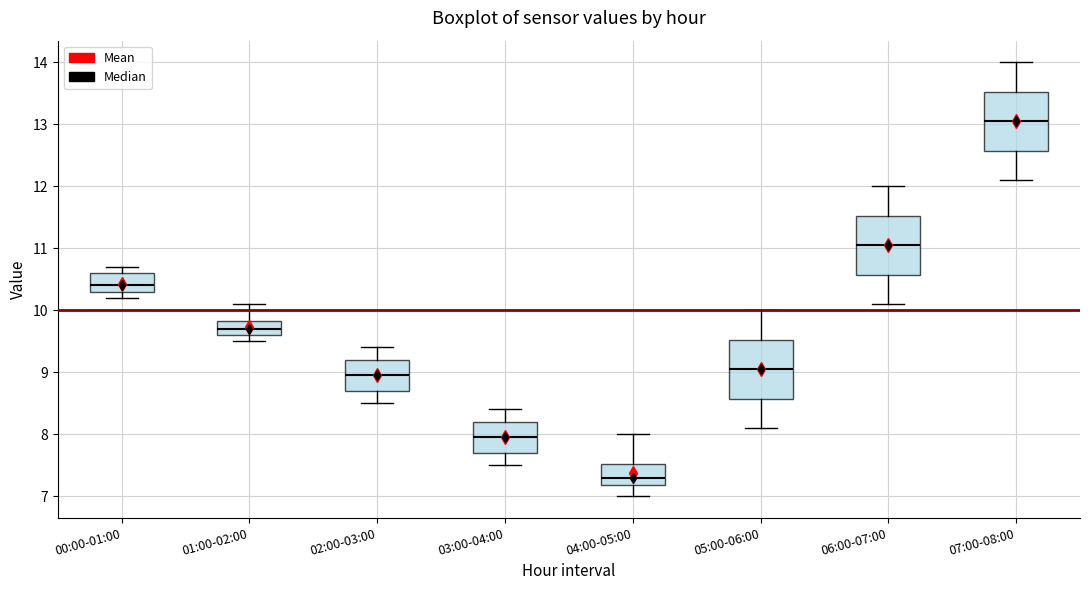

Where does the upper whisker of the box for 04:00-05:00 end on the y-axis? The values are not printed on the chart, so give them approximately, as read against the axis.

8.0